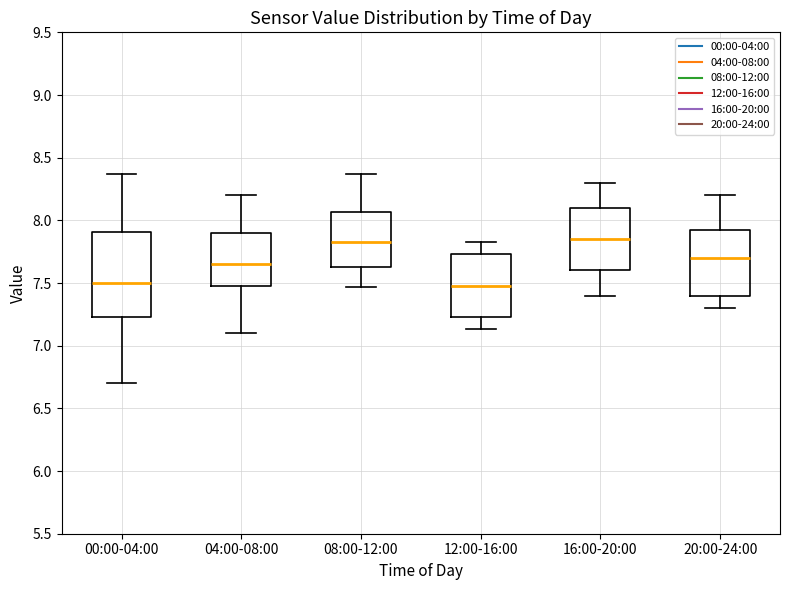

Reading left to right, transcribe this box plot: for each box, give where its median line is, the range the box spans, and where its two whiskers end, as read against the y-axis. The values are not printed on the chart, so give them approximately, as read against the axis.

00:00-04:00: median 7.50, box 7.25 to 7.90, whiskers 6.70 to 8.35
04:00-08:00: median 7.65, box 7.50 to 7.90, whiskers 7.10 to 8.20
08:00-12:00: median 7.85, box 7.65 to 8.05, whiskers 7.45 to 8.35
12:00-16:00: median 7.50, box 7.25 to 7.75, whiskers 7.15 to 7.85
16:00-20:00: median 7.85, box 7.60 to 8.10, whiskers 7.40 to 8.30
20:00-24:00: median 7.70, box 7.40 to 7.95, whiskers 7.30 to 8.20